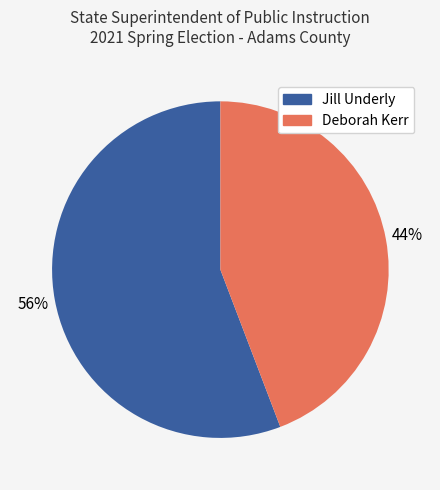

To the nearest percent, what is the average slice percentage?

50%